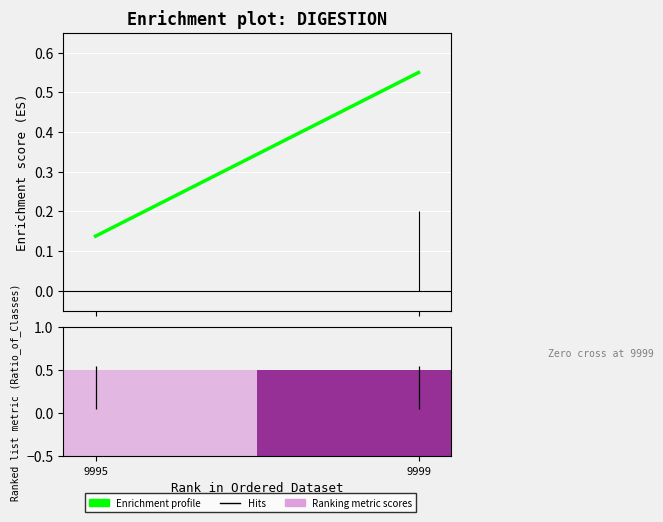

Reading left to right, list all the values displayed in this chart.

0.1	0.6